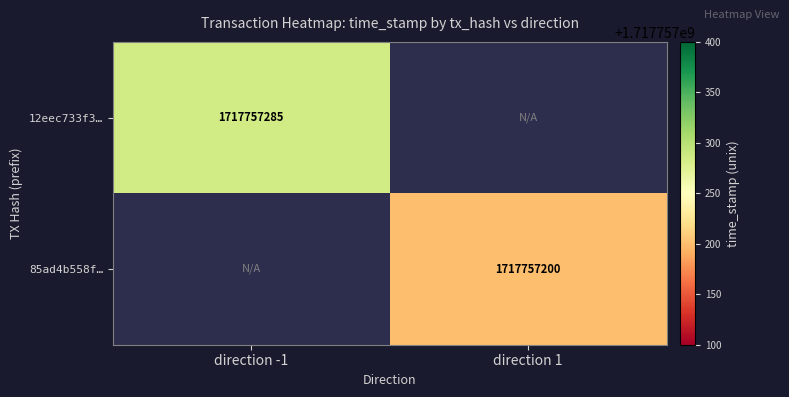

Is the value of 85ad4b558f… at direction 1 greater than the value of 12eec733f3… at direction -1?

No